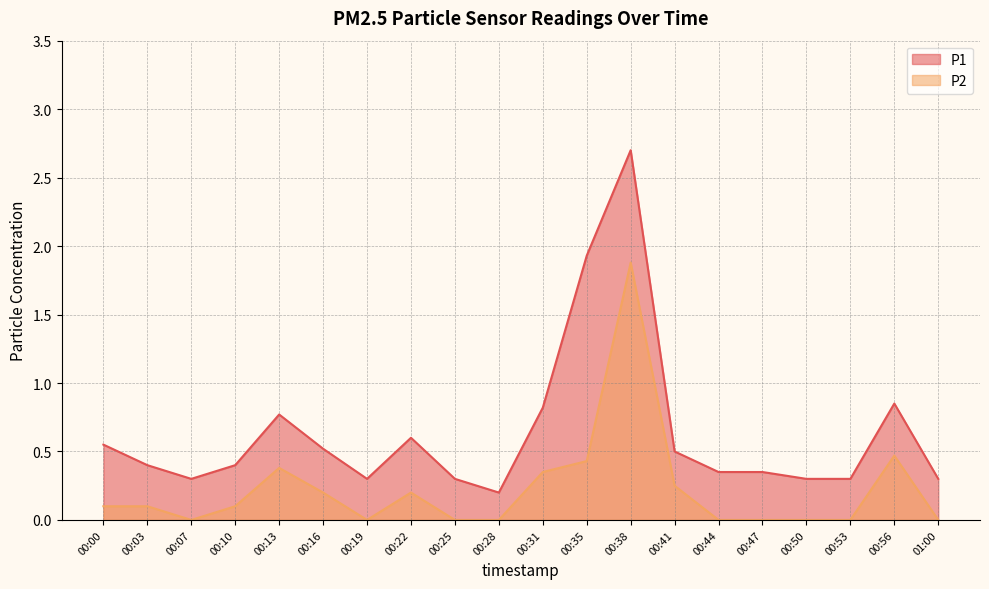

Which series has the widest spread of values?

P1